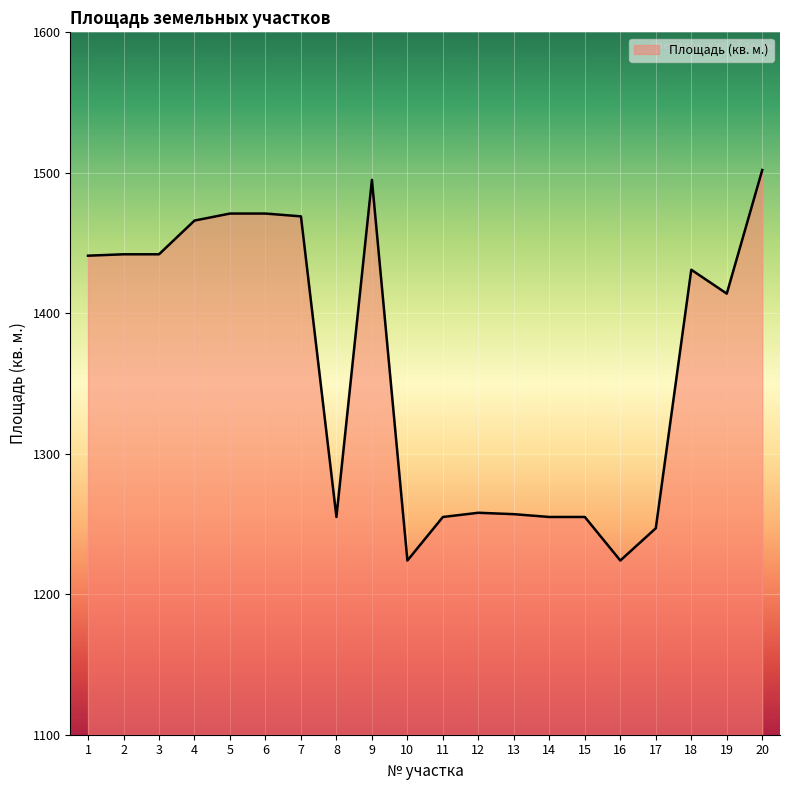

Where is the data nearest to the value 1363?

19